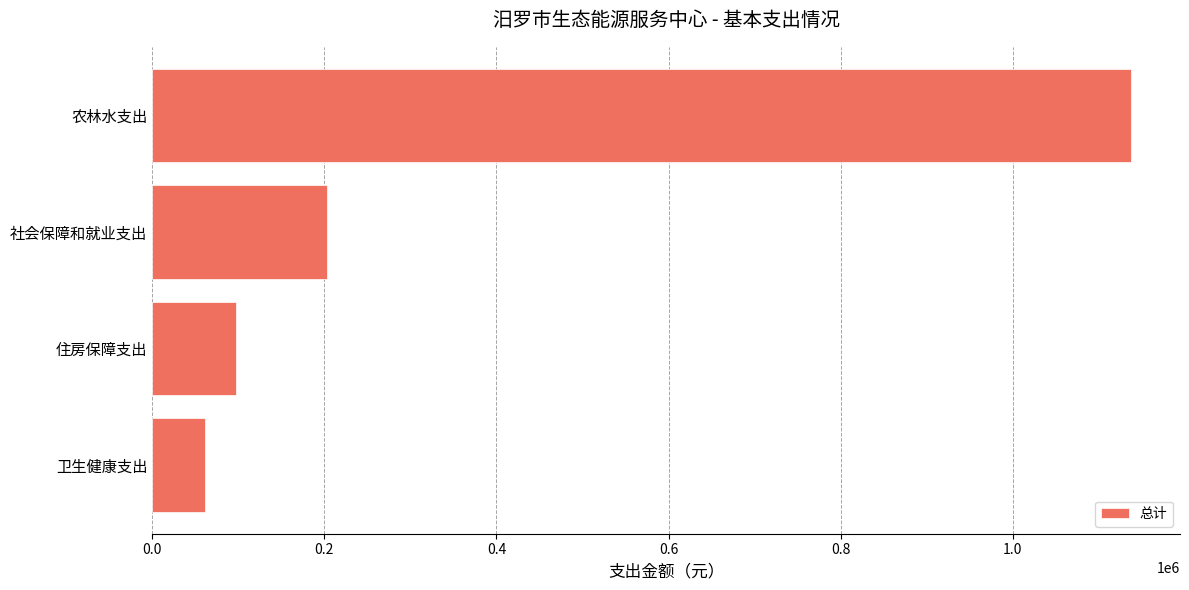

What is the greatest value displayed?

1137373